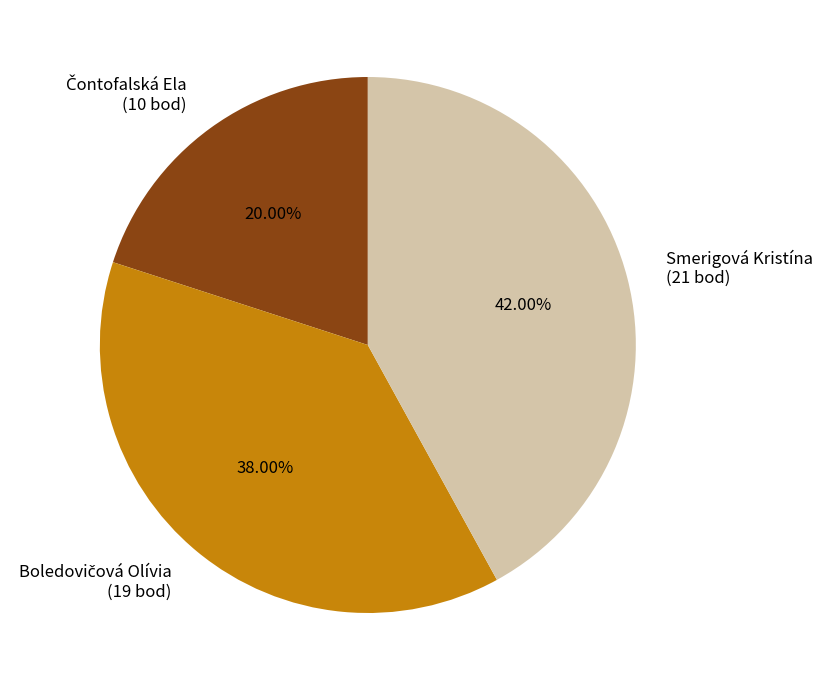

Is there any slice that represents more than half of the pie?

No